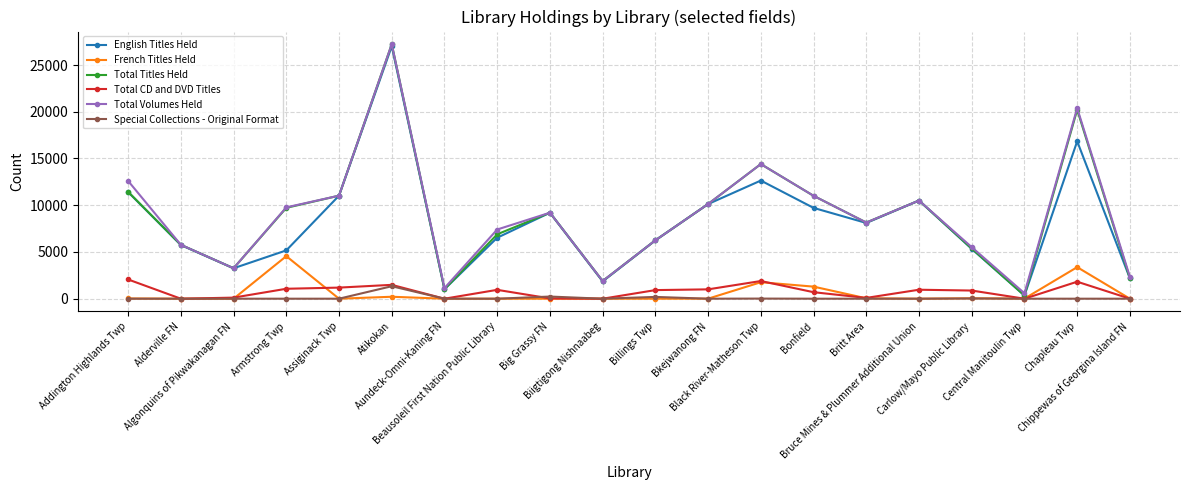

Which series has the widest spread of values?

Total Titles Held